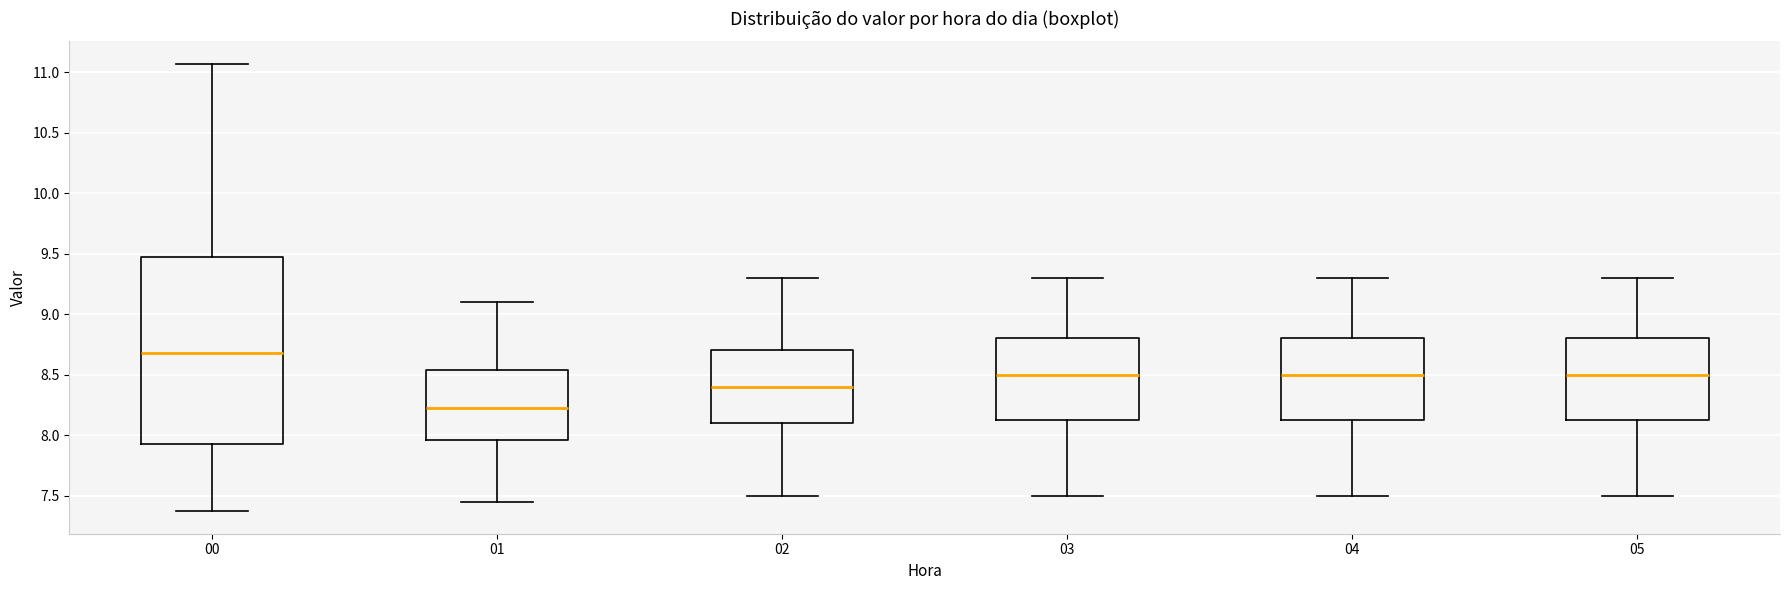

Reading left to right, read every box against the y-axis: the position of its median line, the range the box covers, and the ends of its whiskers. The values are not printed on the chart, so give them approximately, as read against the axis.

00: median 8.70, box 7.95 to 9.50, whiskers 7.35 to 11.05
01: median 8.25, box 7.95 to 8.55, whiskers 7.45 to 9.10
02: median 8.40, box 8.10 to 8.70, whiskers 7.50 to 9.30
03: median 8.50, box 8.15 to 8.80, whiskers 7.50 to 9.30
04: median 8.50, box 8.15 to 8.80, whiskers 7.50 to 9.30
05: median 8.50, box 8.15 to 8.80, whiskers 7.50 to 9.30